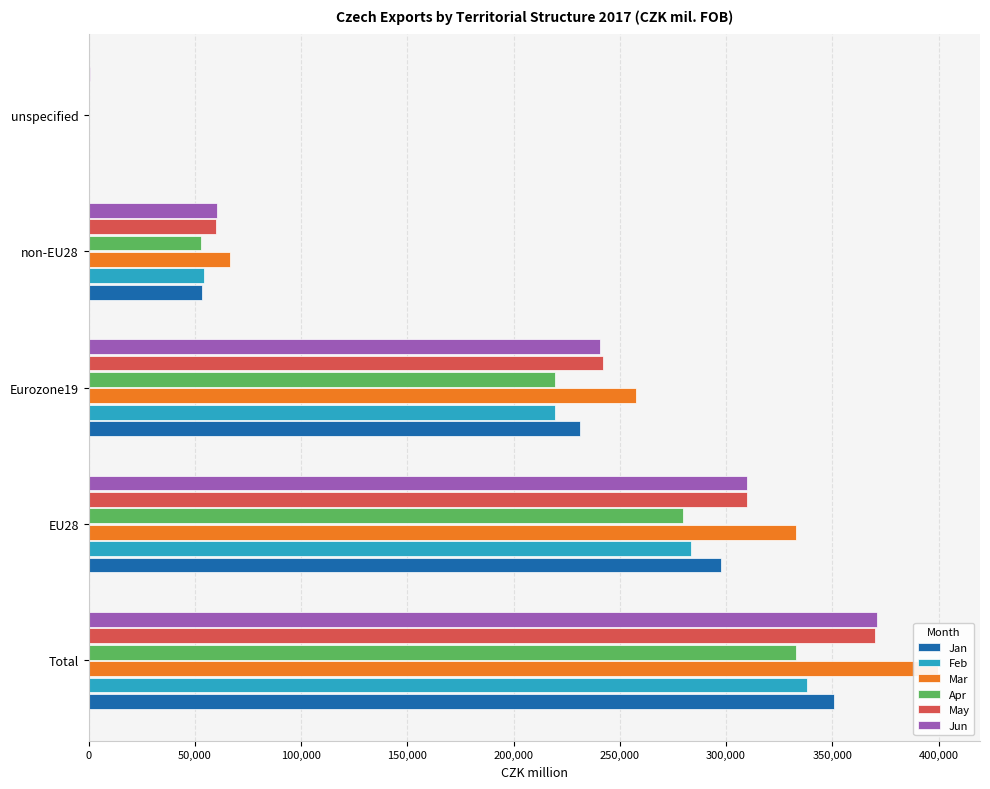

What is the average value of the Jun series?

196529